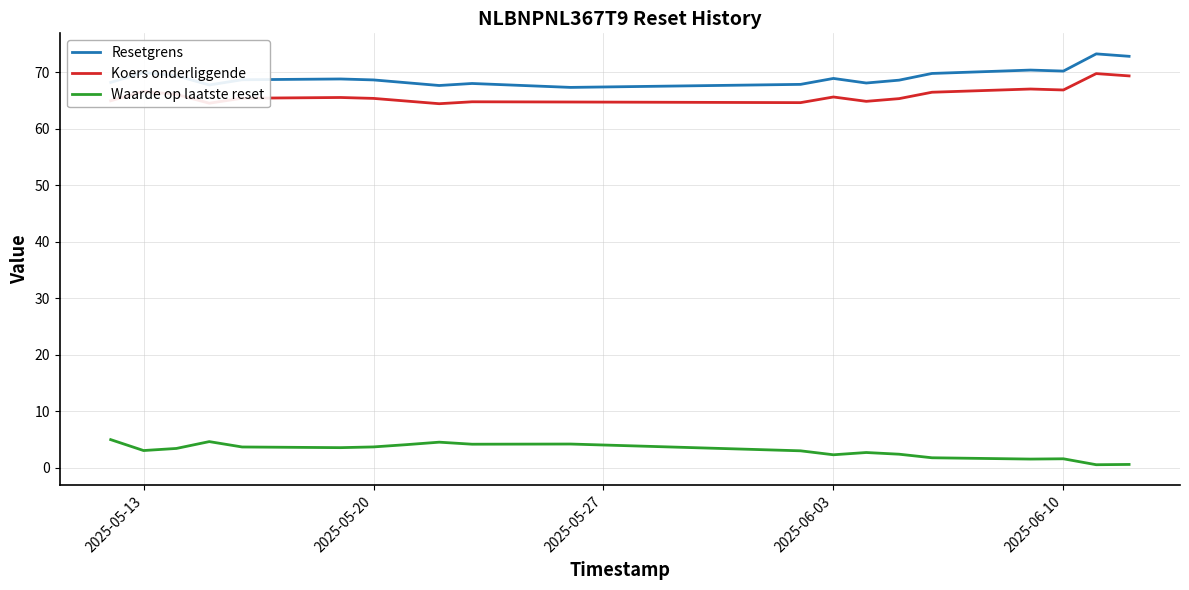

What is the greatest value displayed?

73.3